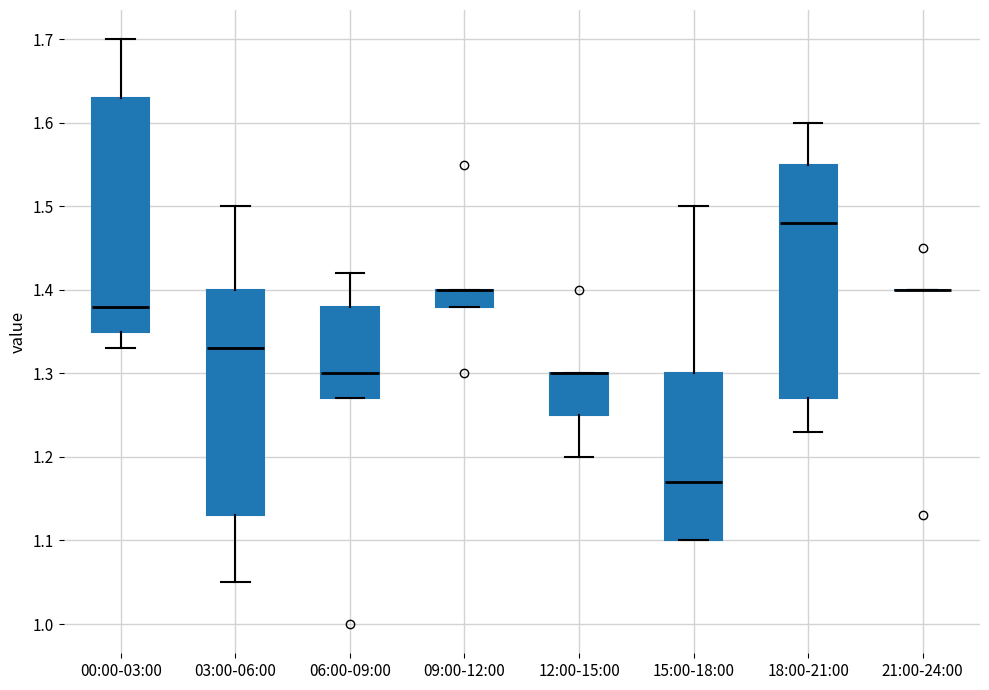

Reading left to right, read every box against the y-axis: the position of its median line, the range the box covers, and the ends of its whiskers. The values are not printed on the chart, so give them approximately, as read against the axis.

00:00-03:00: median 1.38, box 1.35 to 1.63, whiskers 1.33 to 1.70
03:00-06:00: median 1.33, box 1.13 to 1.40, whiskers 1.05 to 1.50
06:00-09:00: median 1.30, box 1.27 to 1.38, whiskers 1.27 to 1.42
09:00-12:00: median 1.40 (drawn on the box's upper edge), box 1.38 to 1.40, whiskers 1.38 to 1.40
12:00-15:00: median 1.30 (drawn on the box's upper edge), box 1.25 to 1.30, whiskers 1.20 to 1.30
15:00-18:00: median 1.17, box 1.10 to 1.30, whiskers 1.10 to 1.50
18:00-21:00: median 1.48, box 1.27 to 1.55, whiskers 1.23 to 1.60
21:00-24:00: box collapsed to a line at 1.40, whiskers 1.40 to 1.40